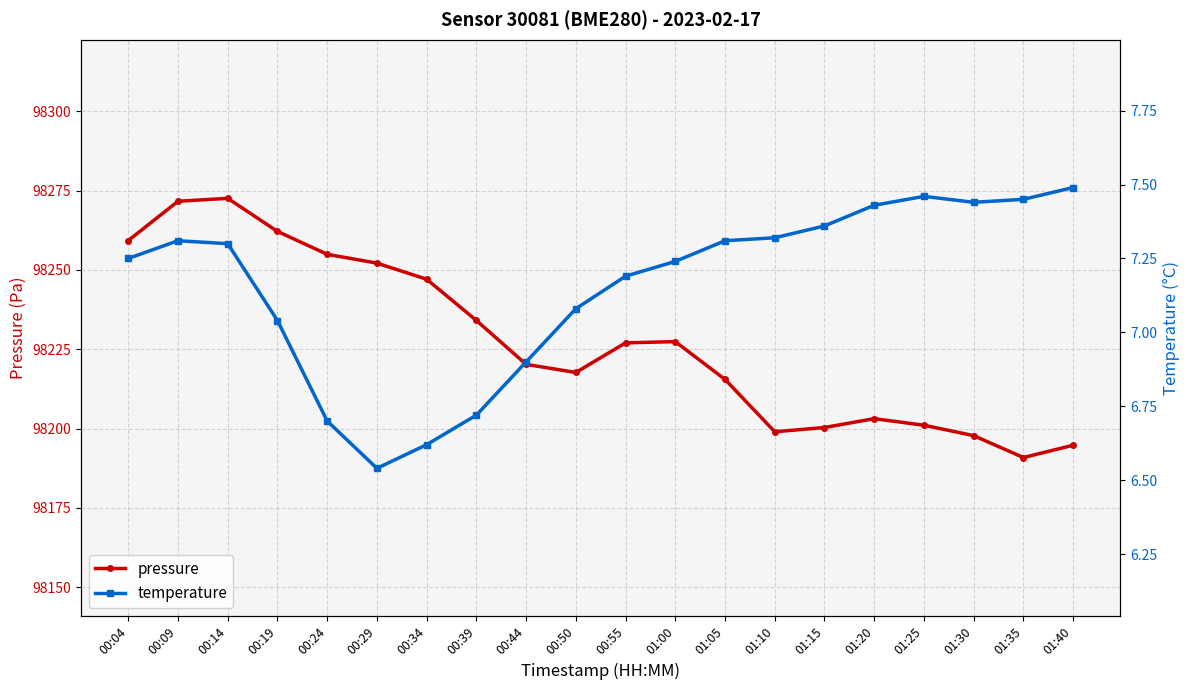

What are all the series names shown in the legend?

pressure, temperature